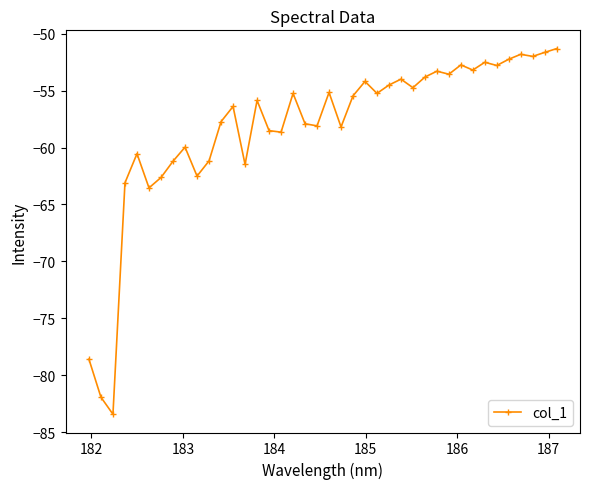

How many values exceed -55?

16